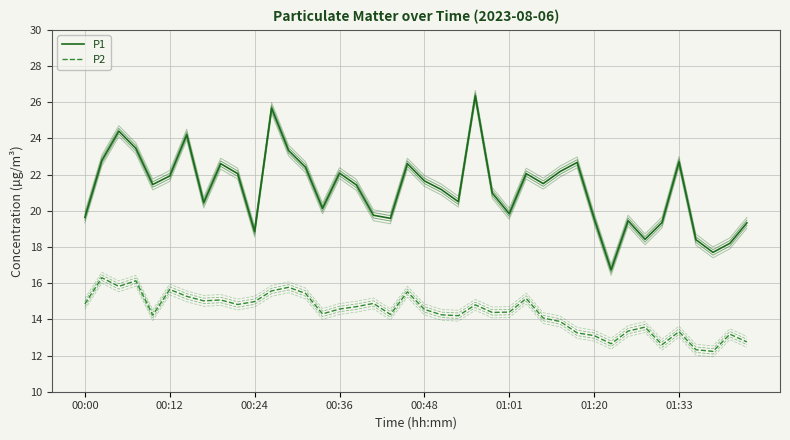

True or false: P2 has more than 0 points higher than both neighbors.

True